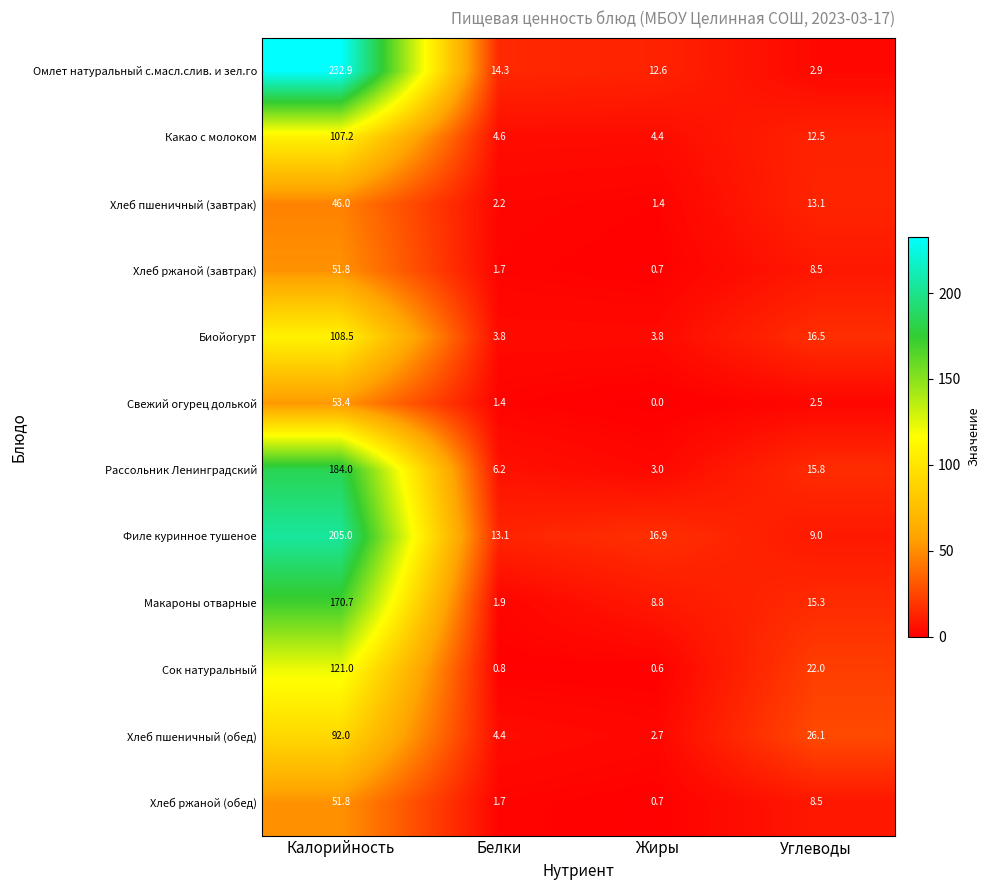

Which series has the widest spread of values?

Омлет натуральный с.масл.слив. и зел.го